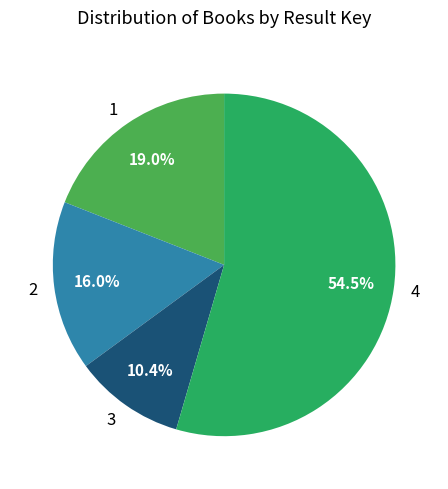

To the nearest percent, what is the difference between the largest and smallest slice percentages?

44%